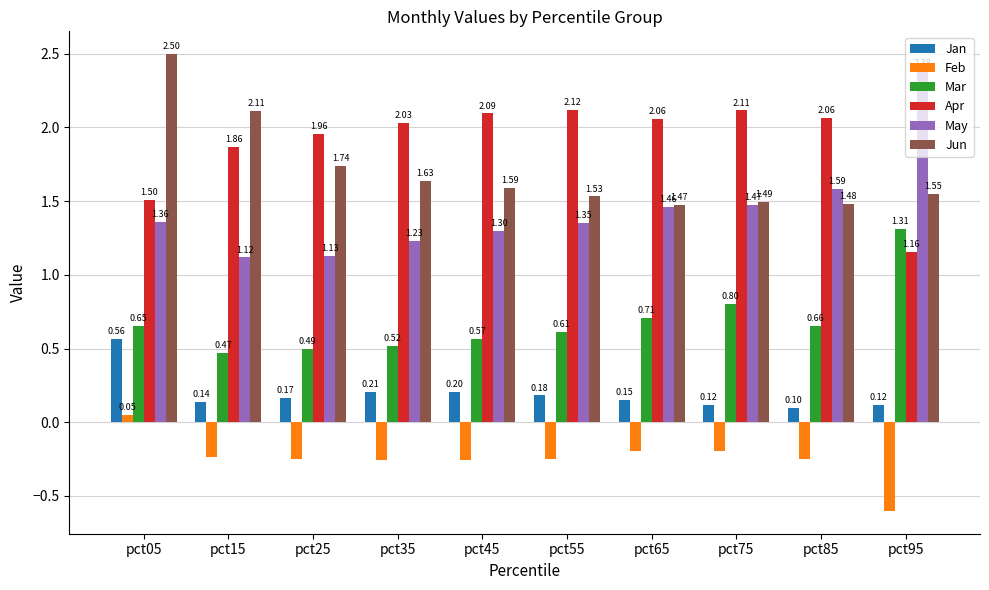

What is the sum of all Jun values?

17.1